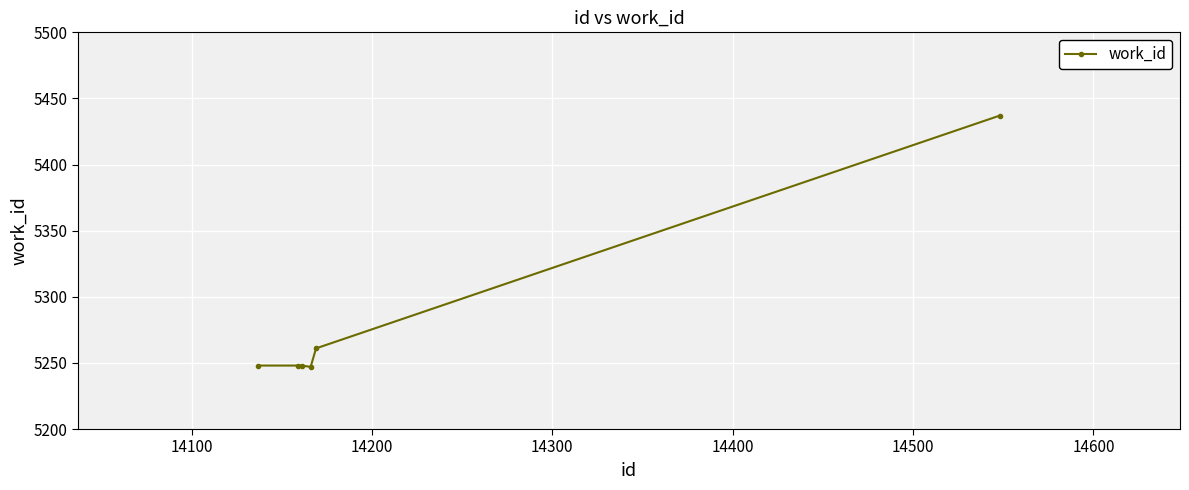

What is the smallest value displayed?

5247